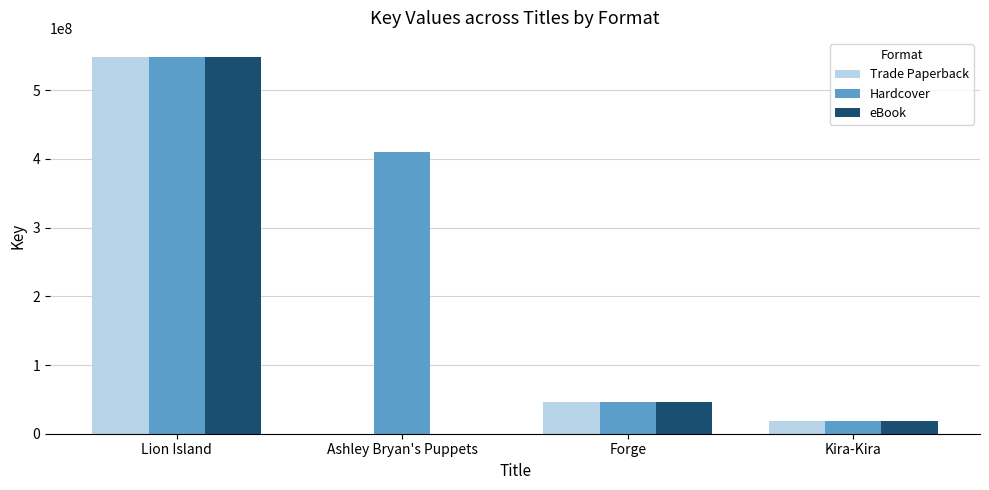

The value of Trade Paperback at Forge is 12430802. True or false?

False